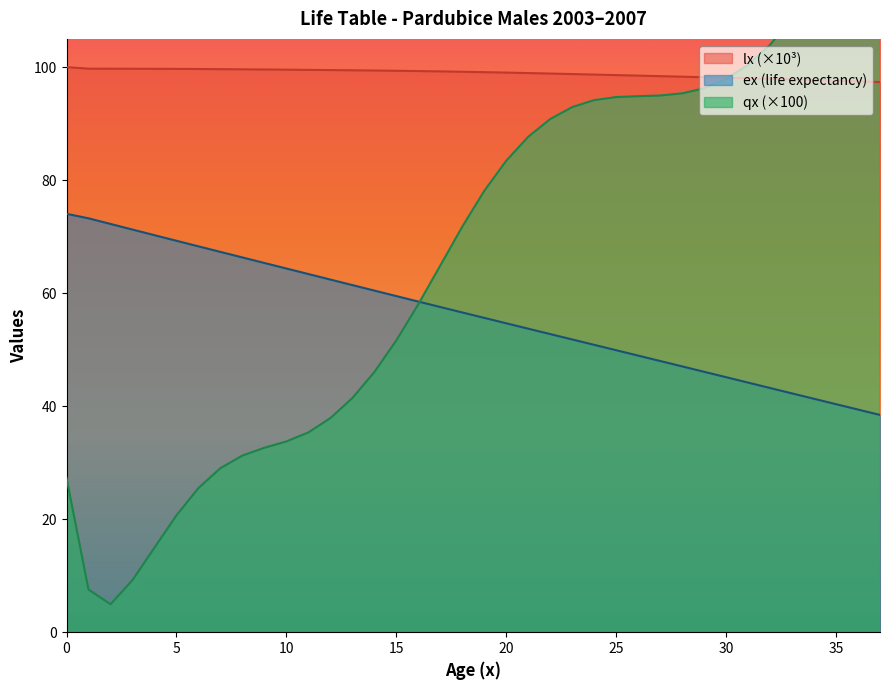

Where is ex nearest to the value 56?

19